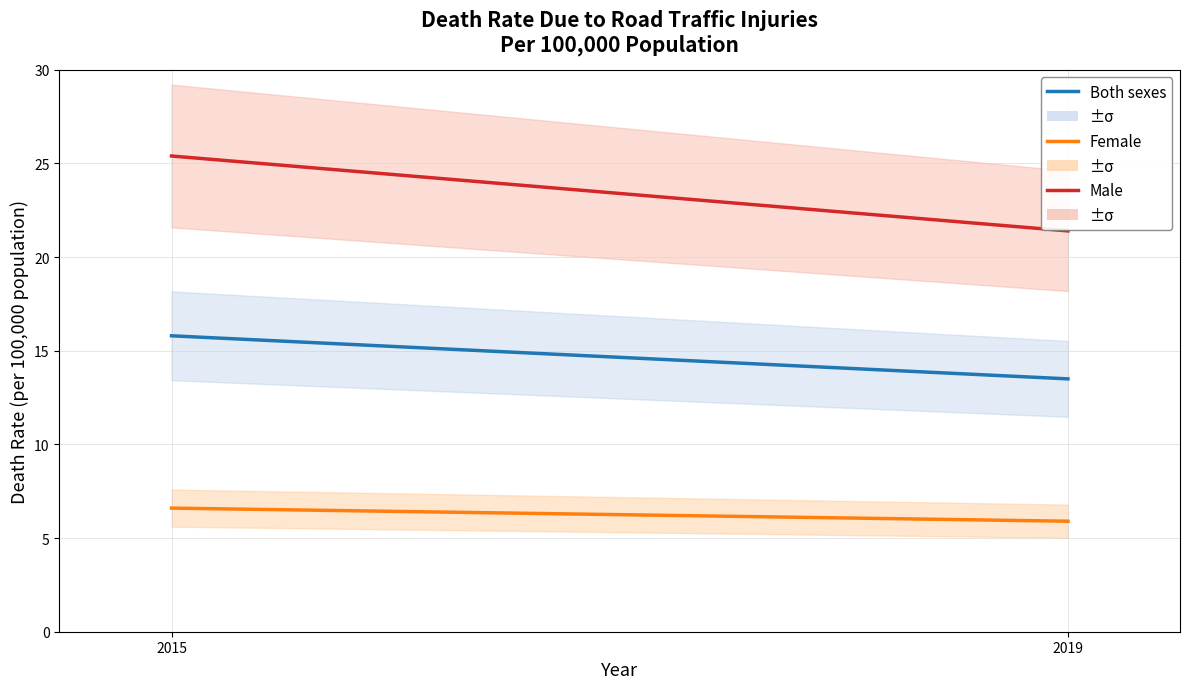

What is the approximate value of Male at 2015?

25.4